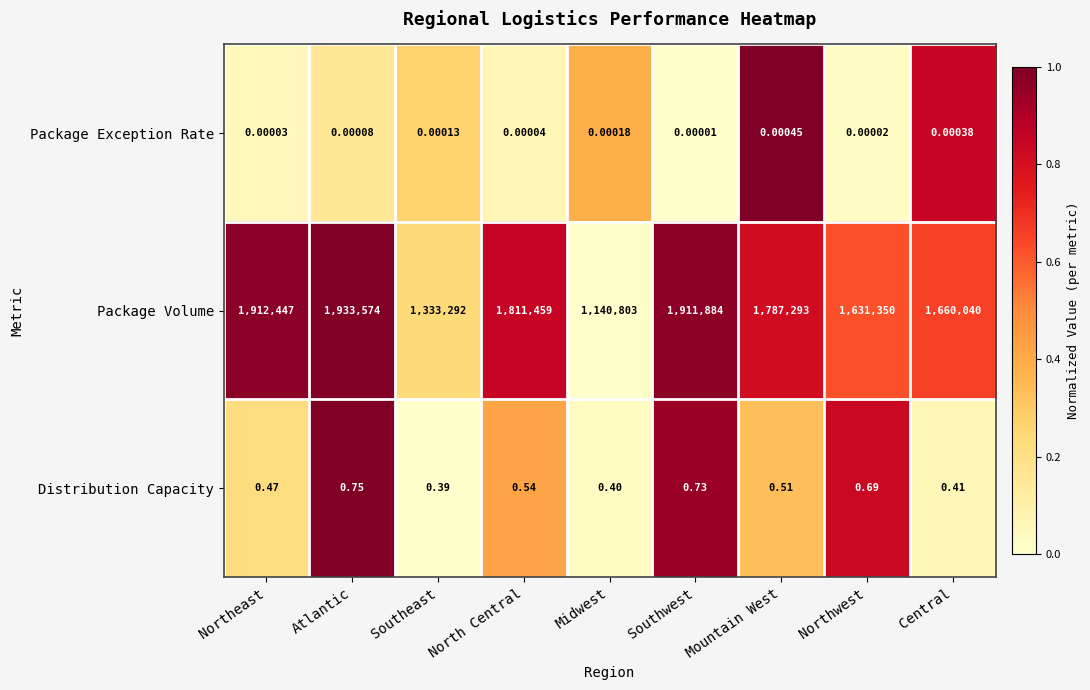

Where is Package Exception Rate nearest to the value 0?

Southwest